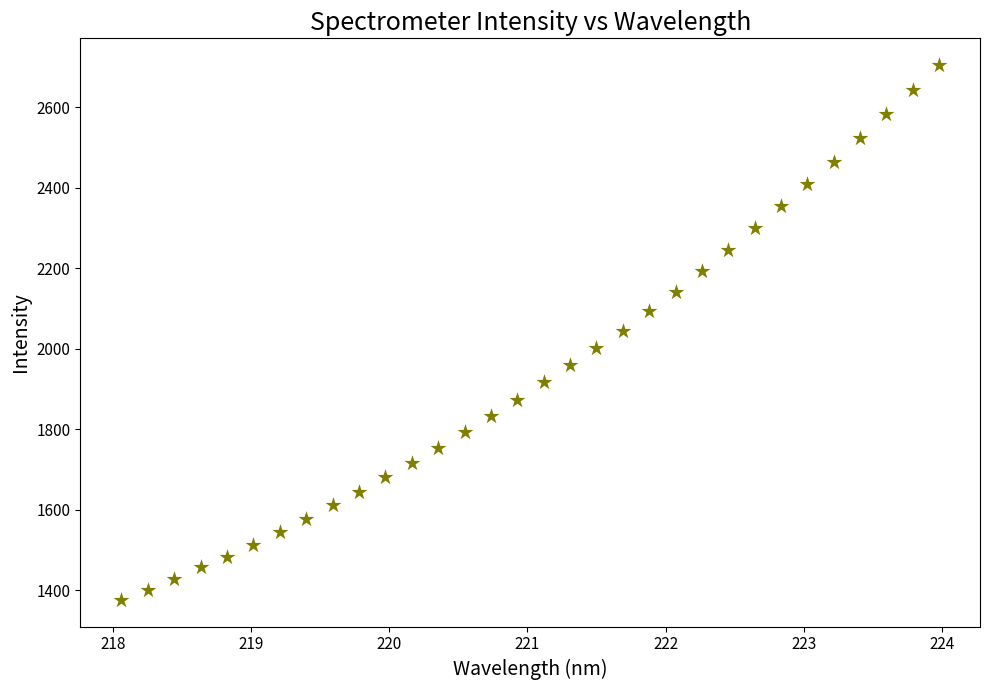

What is the range of X values (max minus min)?

5.9